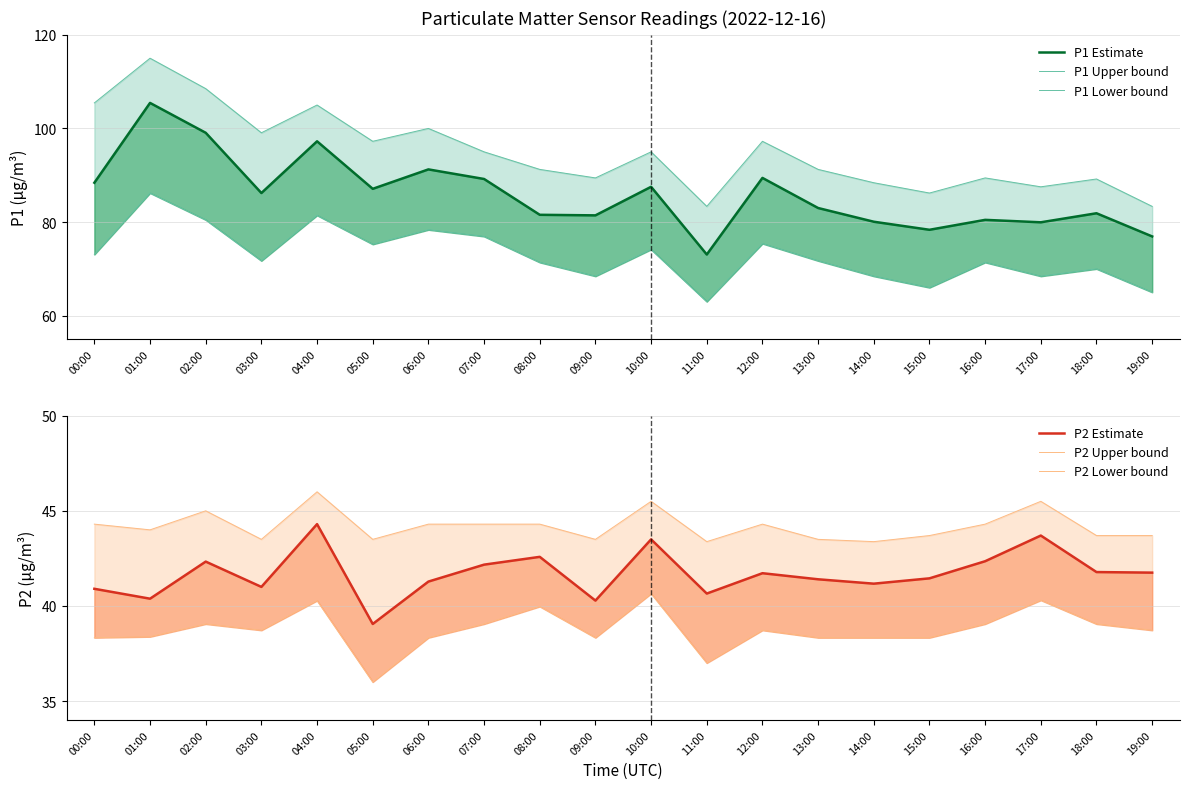

Which series has the largest total across all categories?

P1 Upper bound